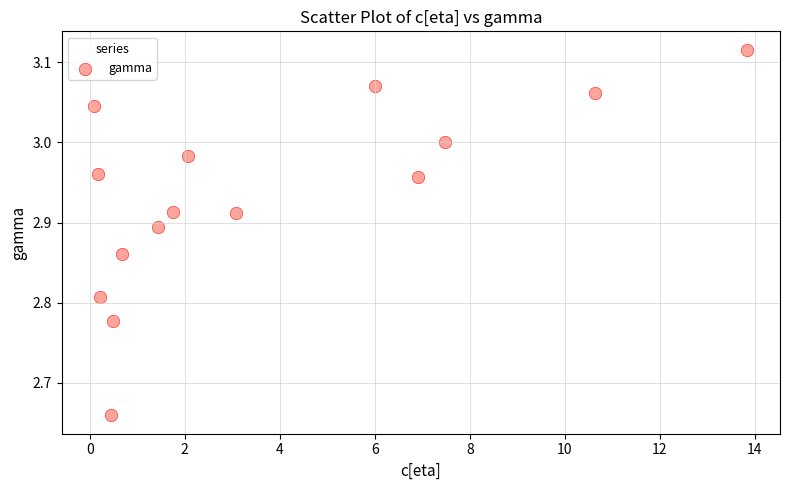

What is the range of X values (max minus min)?

13.7